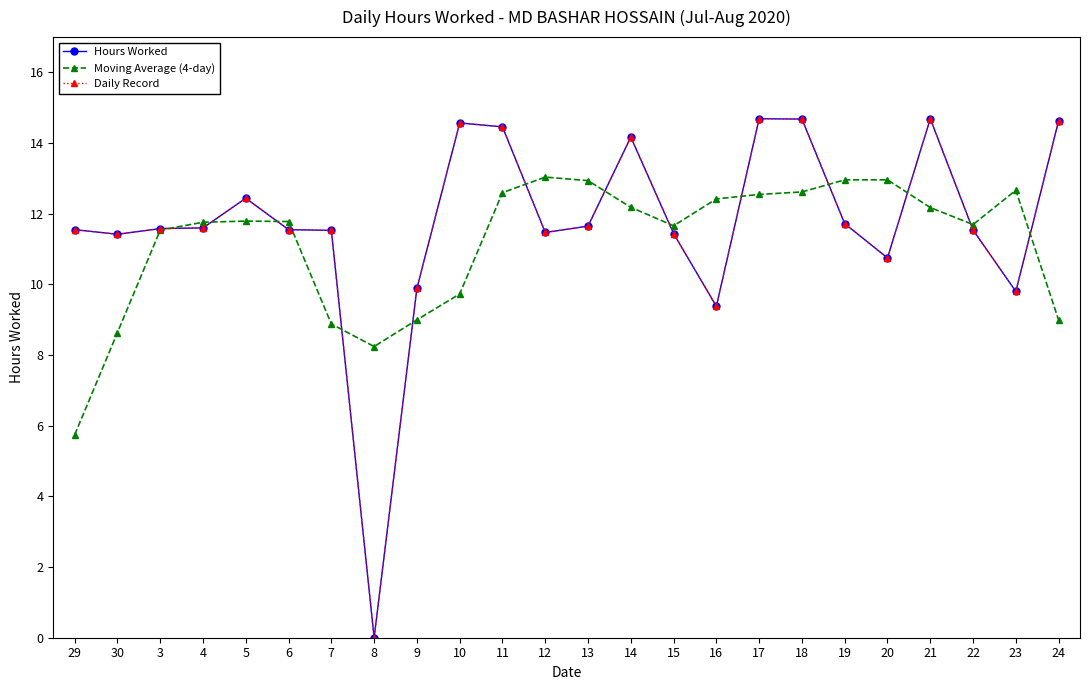

Is this an area chart (filled region under the line)?

No